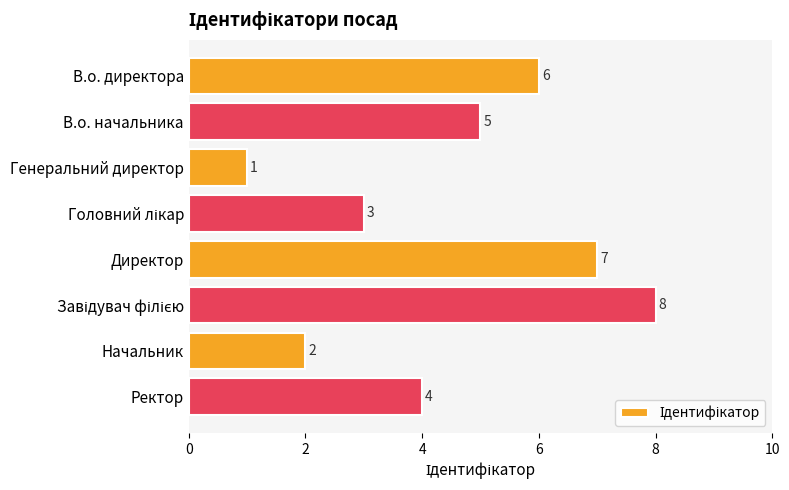

Reading top to bottom, transcribe all the data shown in this chart.

6	5	1	3	7	8	2	4